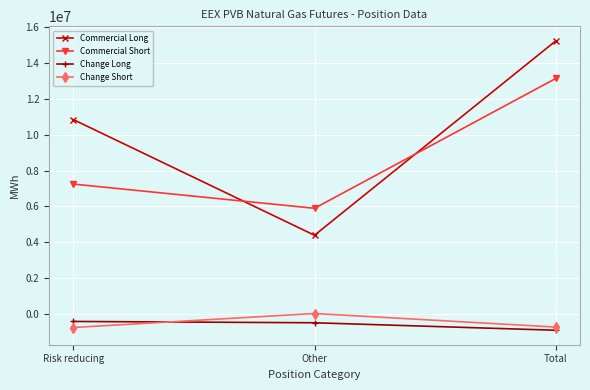

What is the lowest value of the Commercial Long series?

4390320